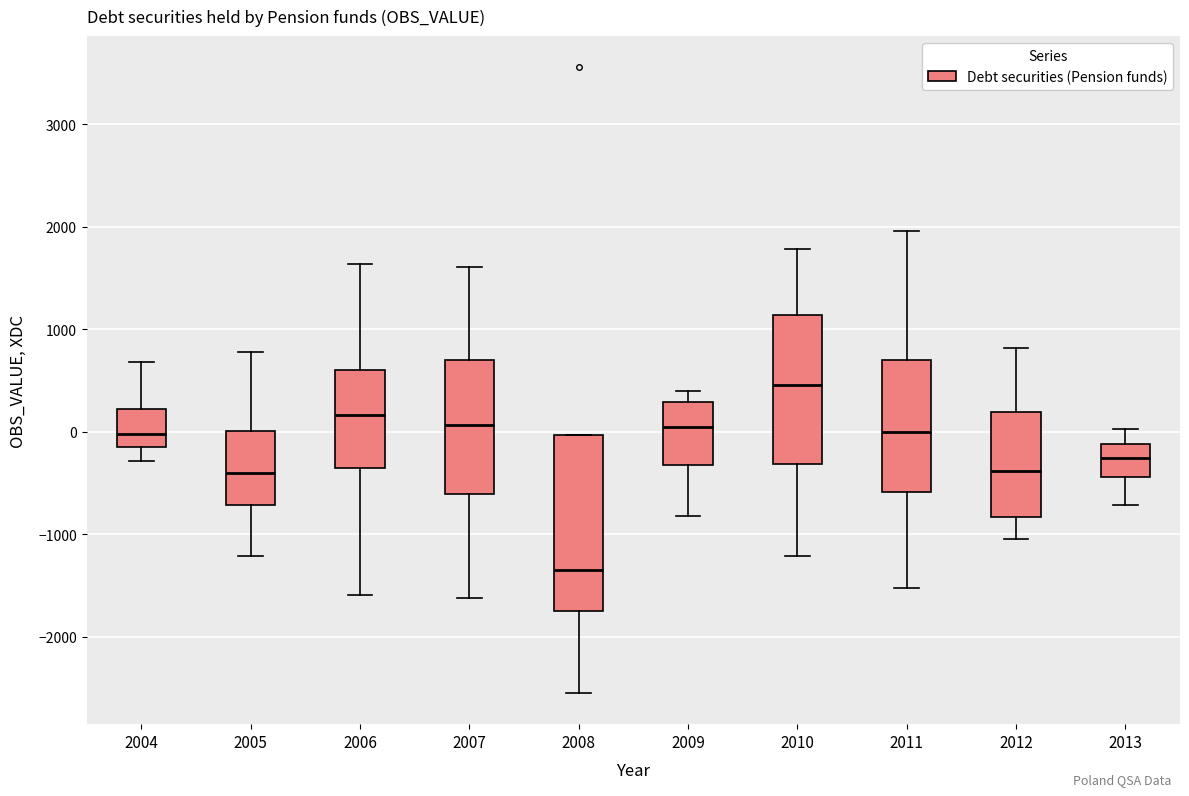

Where does the lower whisker of the box at x = 2007 end on the y-axis? The values are not printed on the chart, so give them approximately, as read against the axis.

-1600